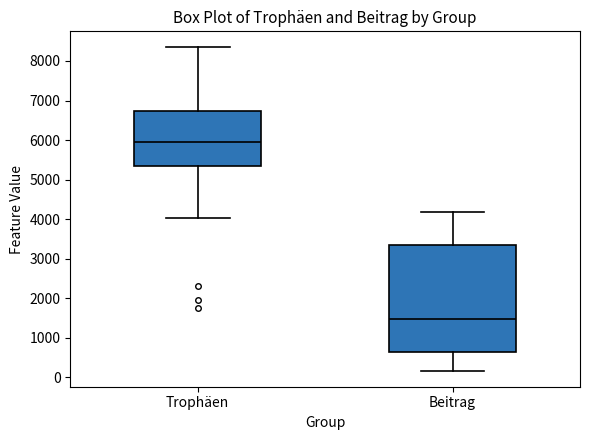

Which box's median line is the lowest?

Beitrag